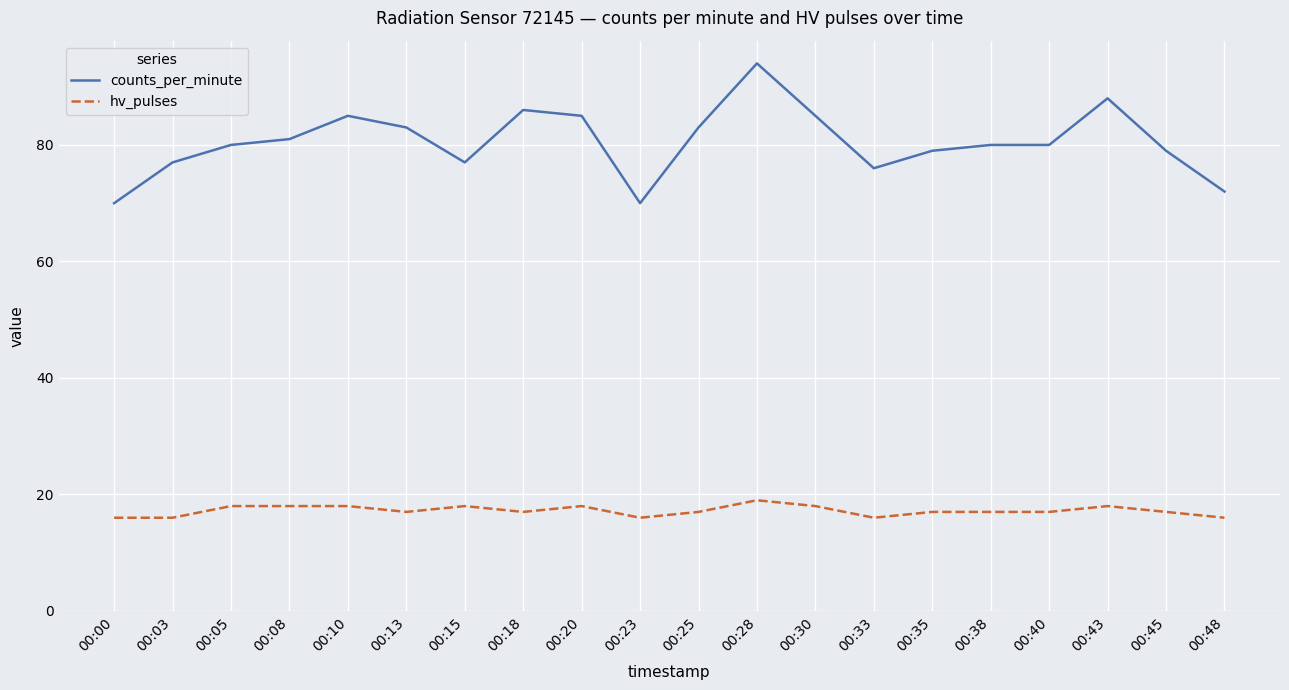

At which category does the chart reach its peak across all series?

00:28